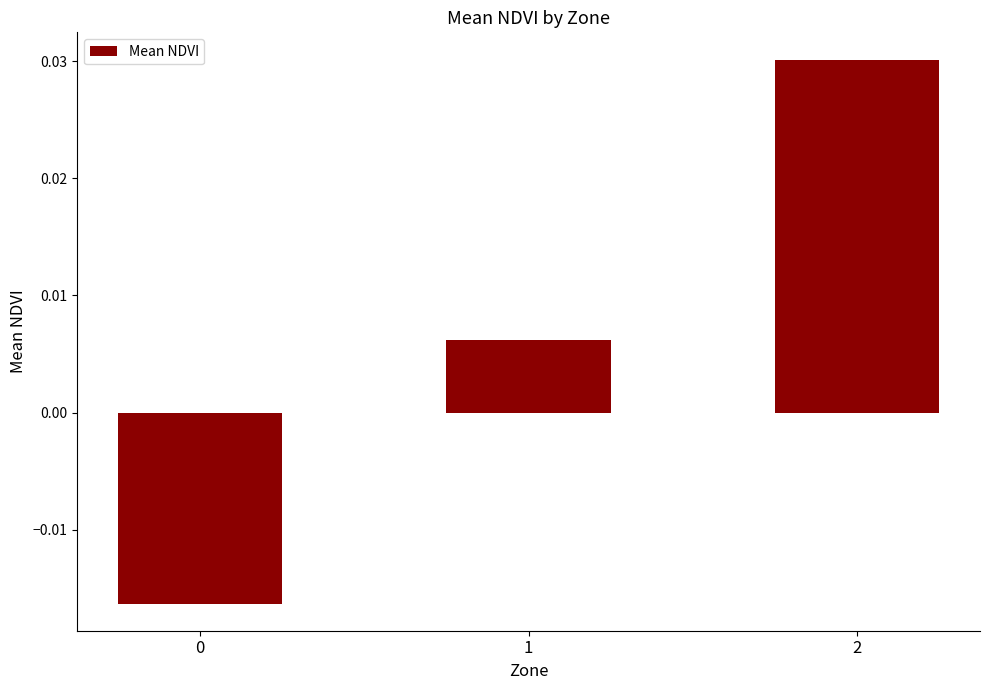

Between 2 and 0, which is larger?

2